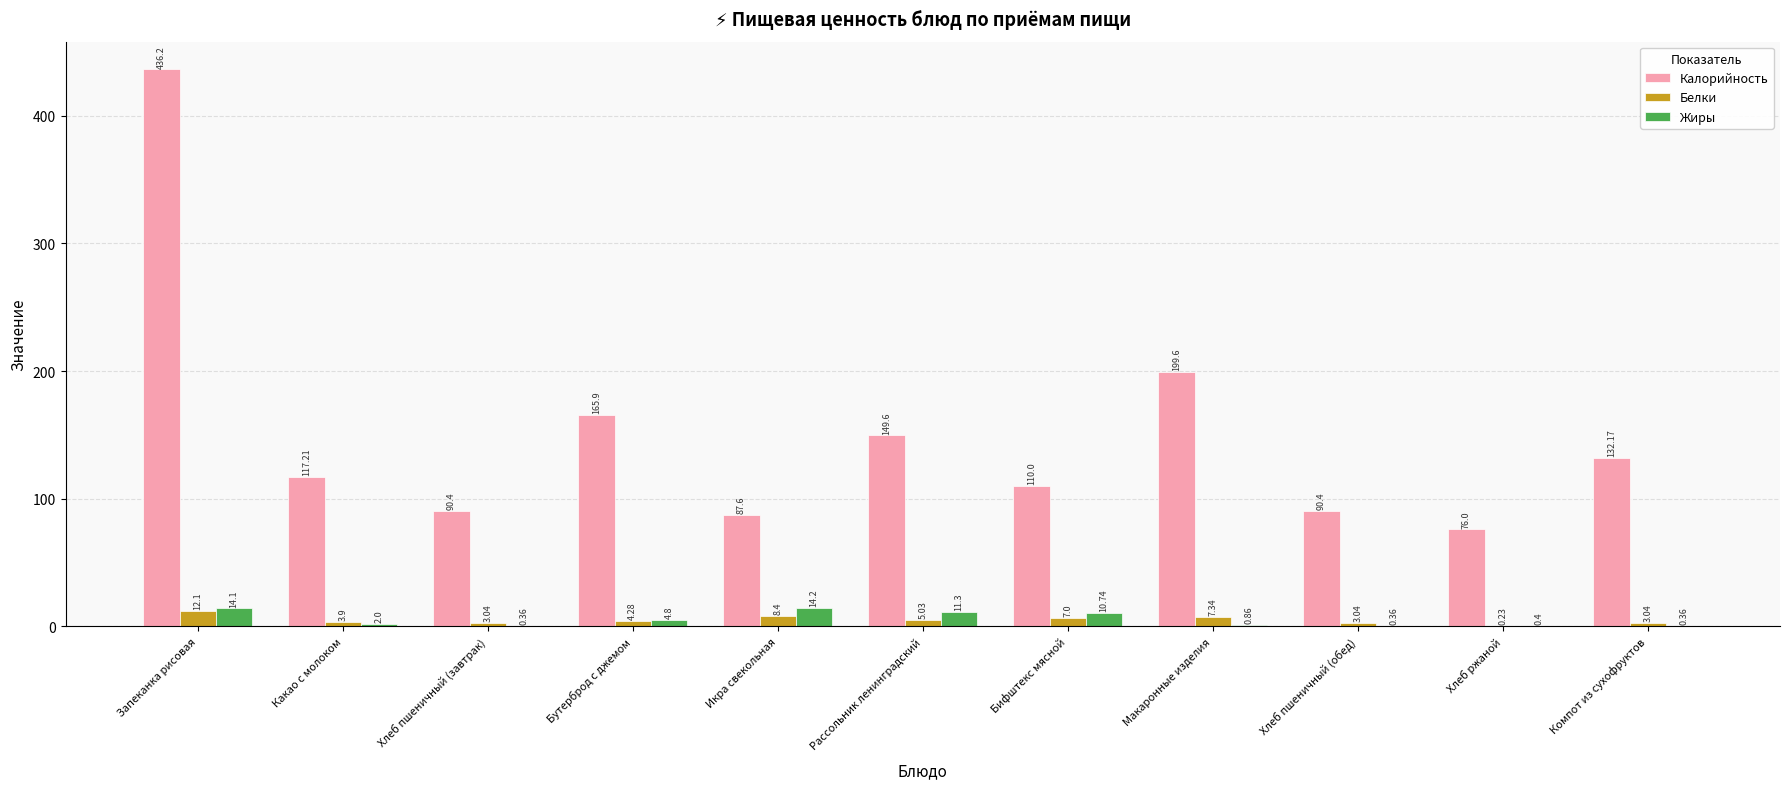

The value of Калорийность at Компот из сухофруктов is 50.3. True or false?

False